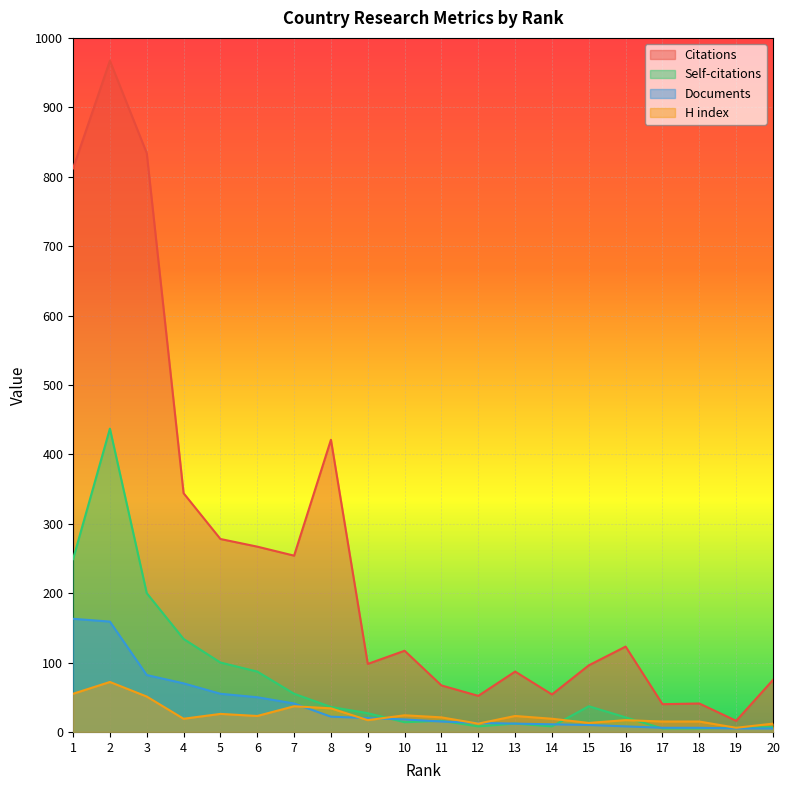

True or false: H index and Documents cross at least once.

True